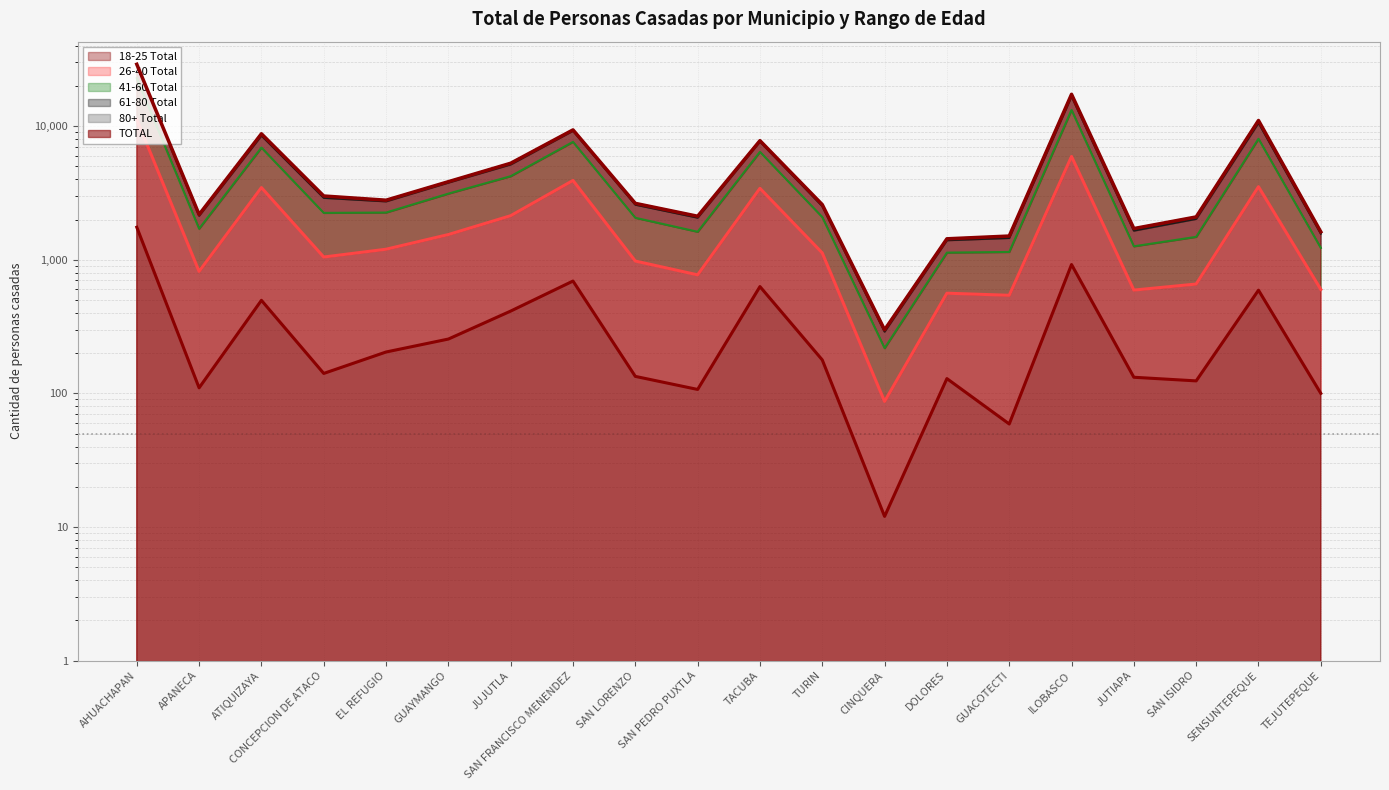

At which label does TOTAL reach its peak?

AHUACHAPAN